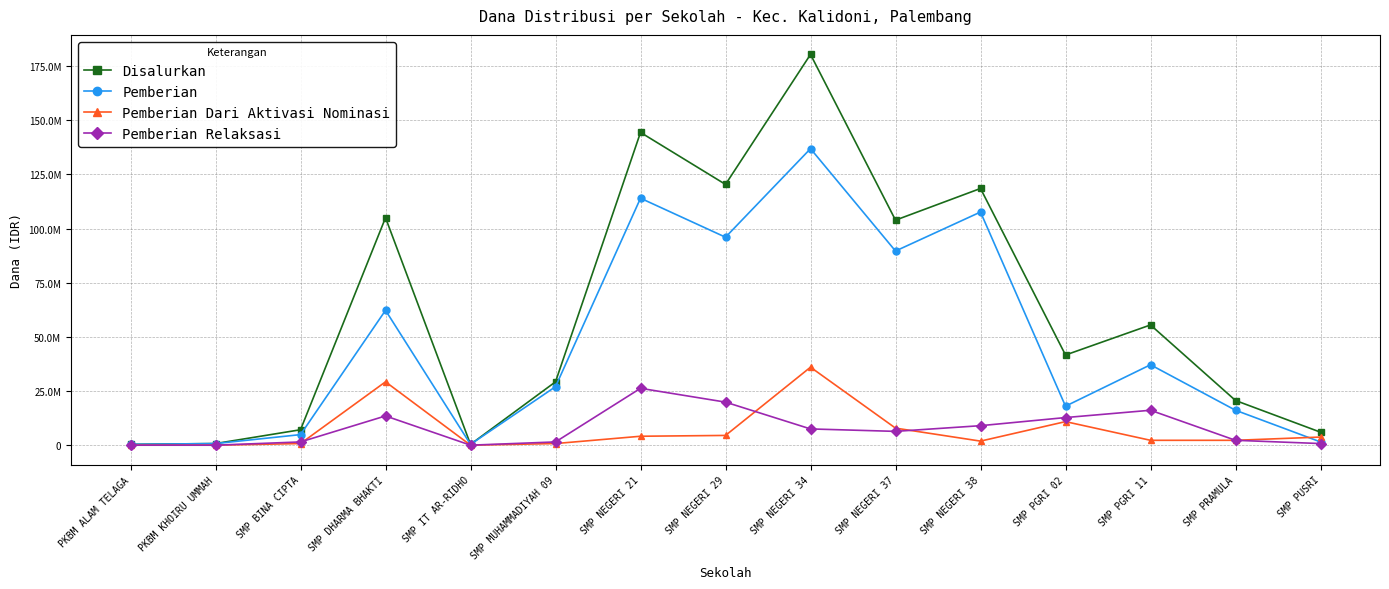

Which series has the largest range (max minus min)?

Disalurkan